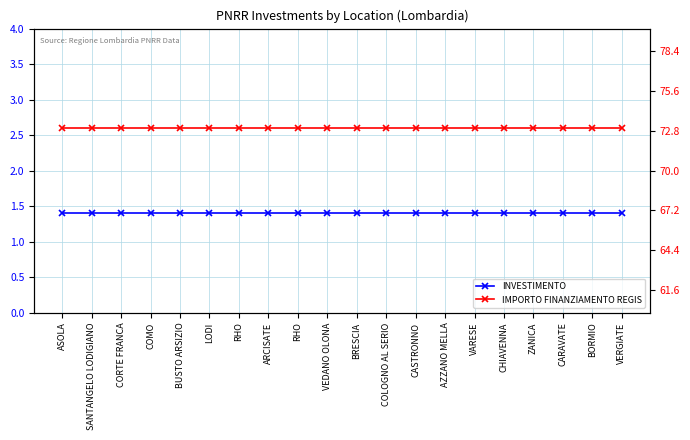

True or false: IMPORTO FINANZIAMENTO REGIS and INVESTIMENTO intersect in this chart.

False